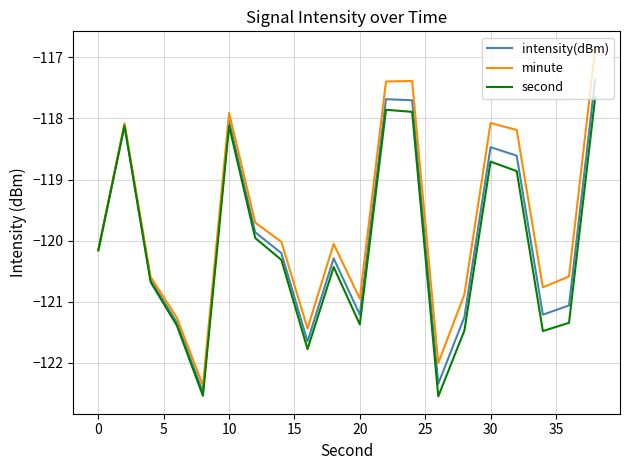

Which series has the largest range (max minus min)?

minute